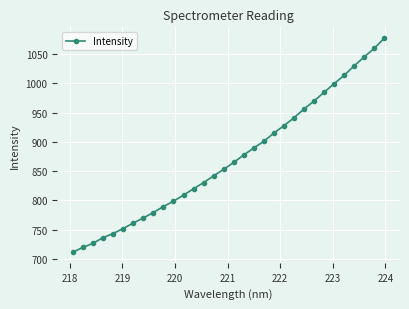

What is the difference between the maximum and minimum values?

366.1